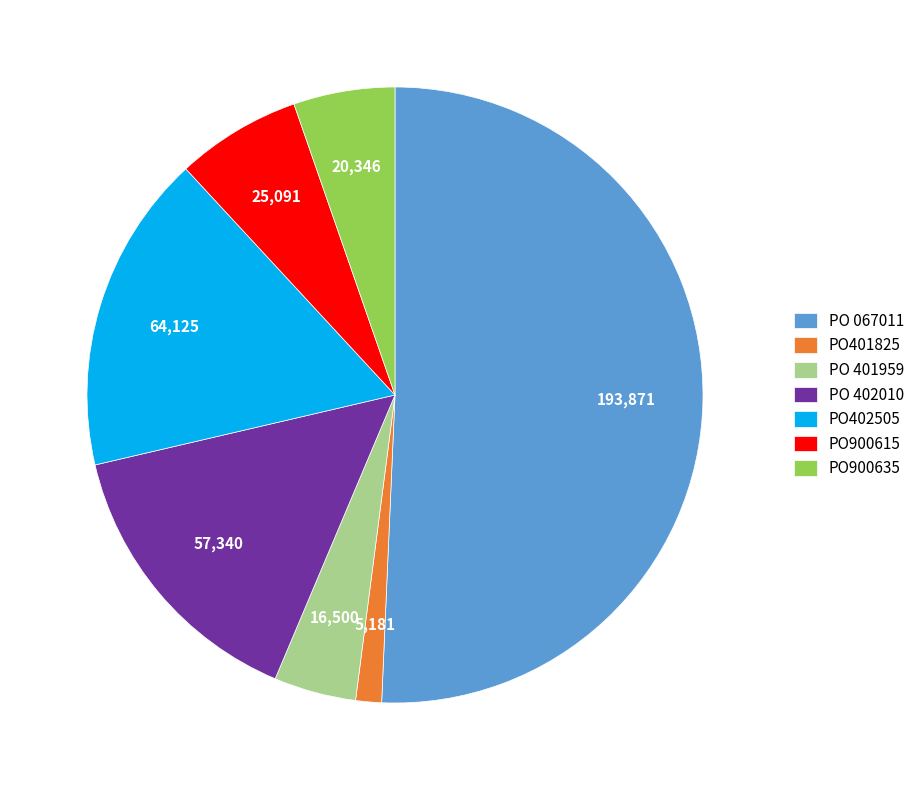

How many segments does this pie chart have?

7